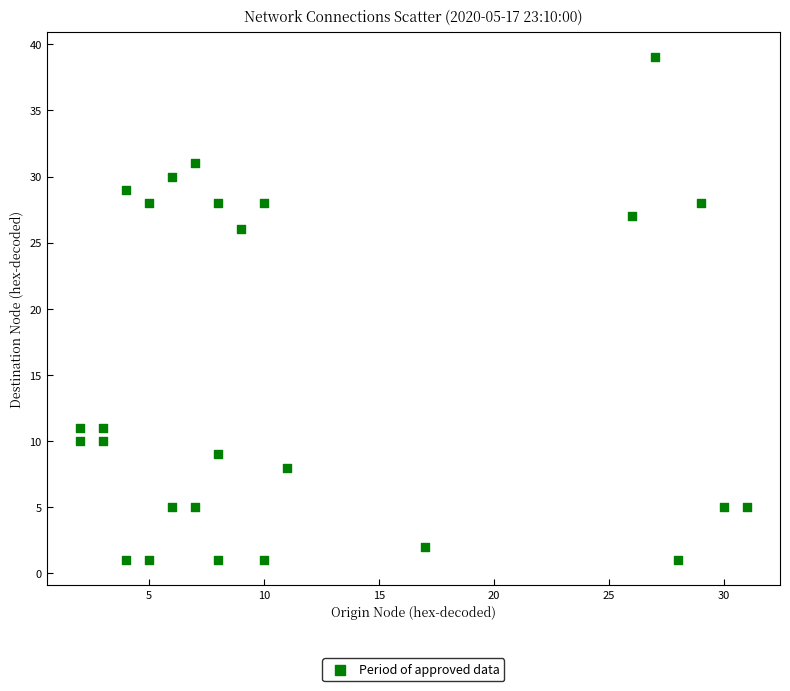

What is the range of X values (max minus min)?

29